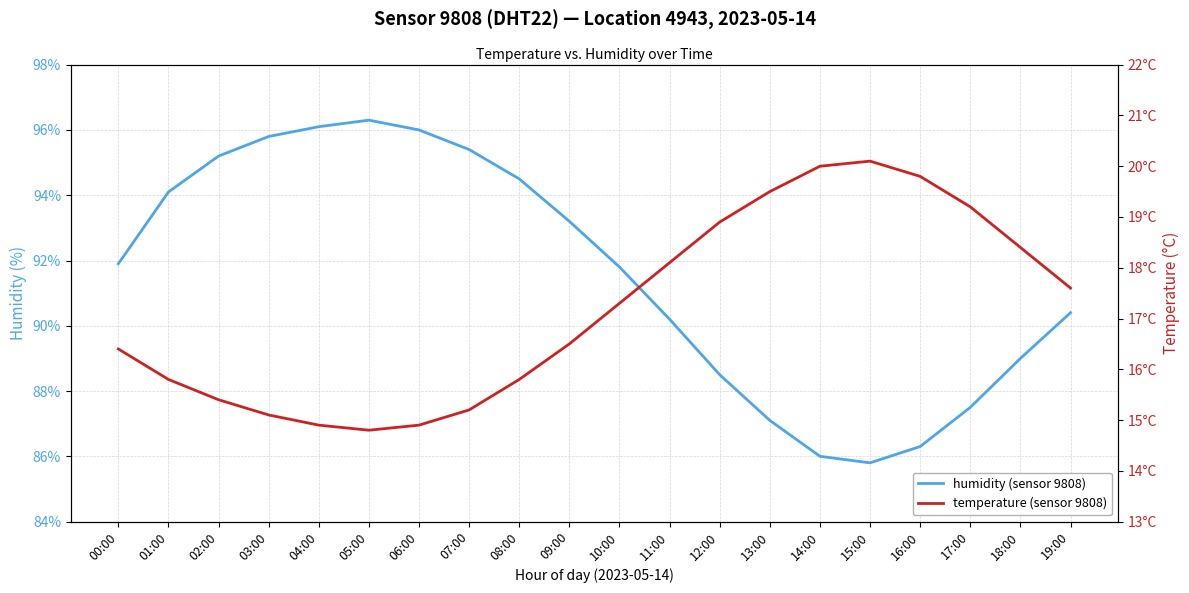

True or false: humidity and temperature intersect in this chart.

False